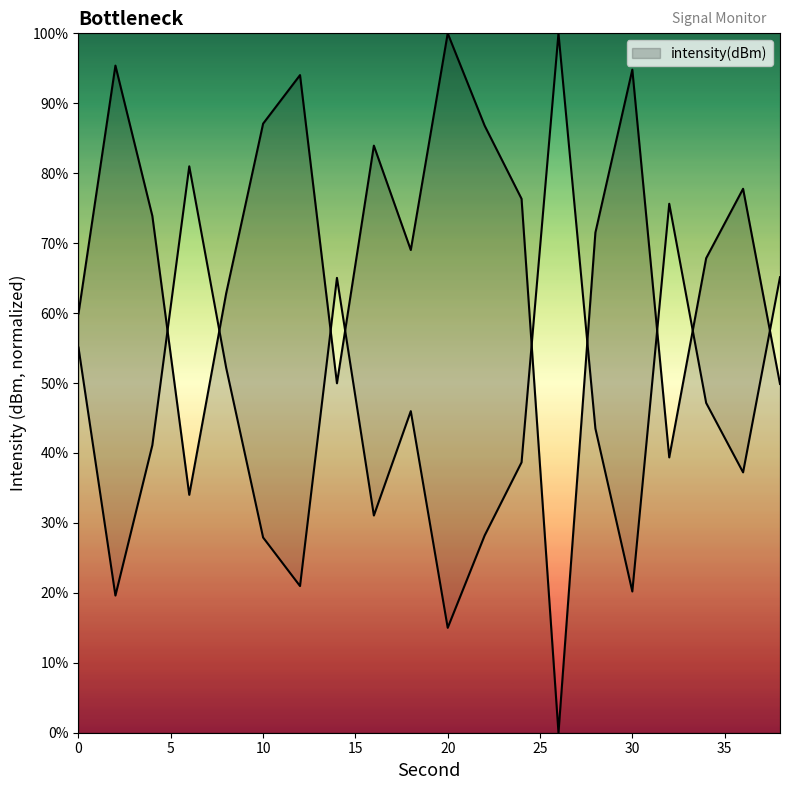

The value at 8 is 62.8. True or false?

True